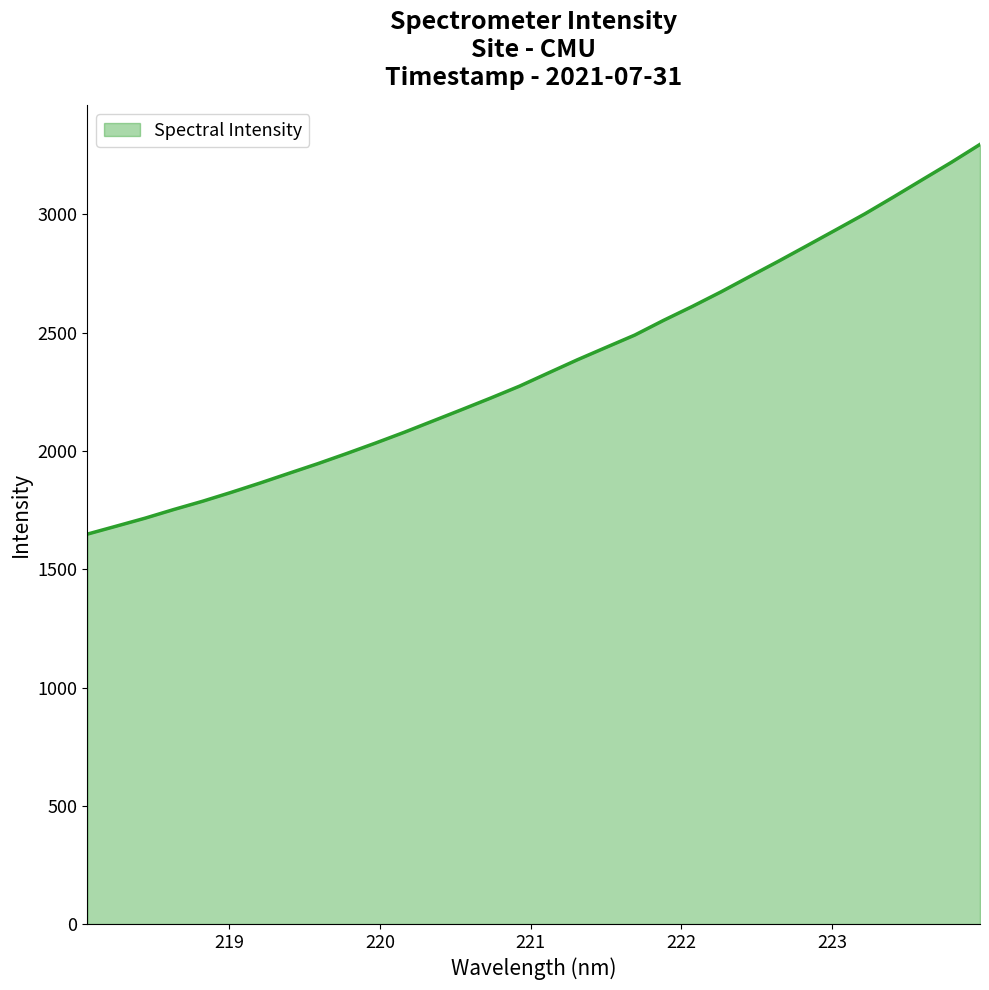

What is the difference between the maximum and minimum values?

1647.4